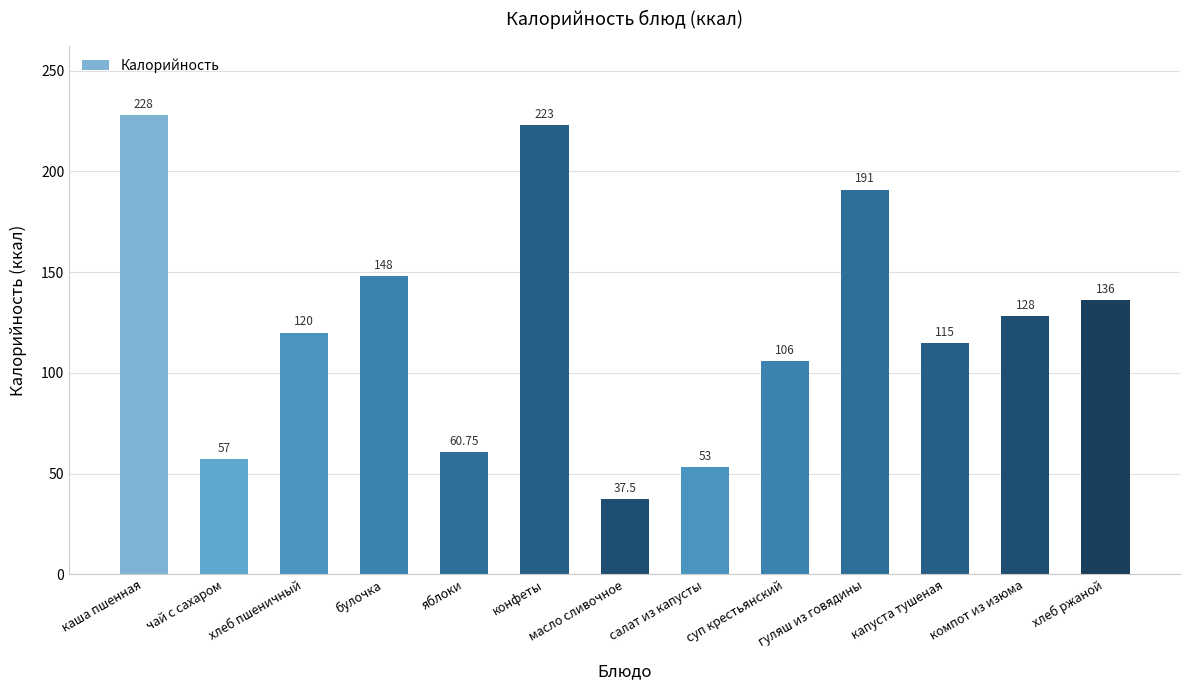

List the labels in order of value, smallest first.

масло сливочное, салат из капусты, чай с сахаром, яблоки, суп крестьянский, капуста тушеная, хлеб пшеничный, компот из изюма, хлеб ржаной, булочка, гуляш из говядины, конфеты, каша пшенная